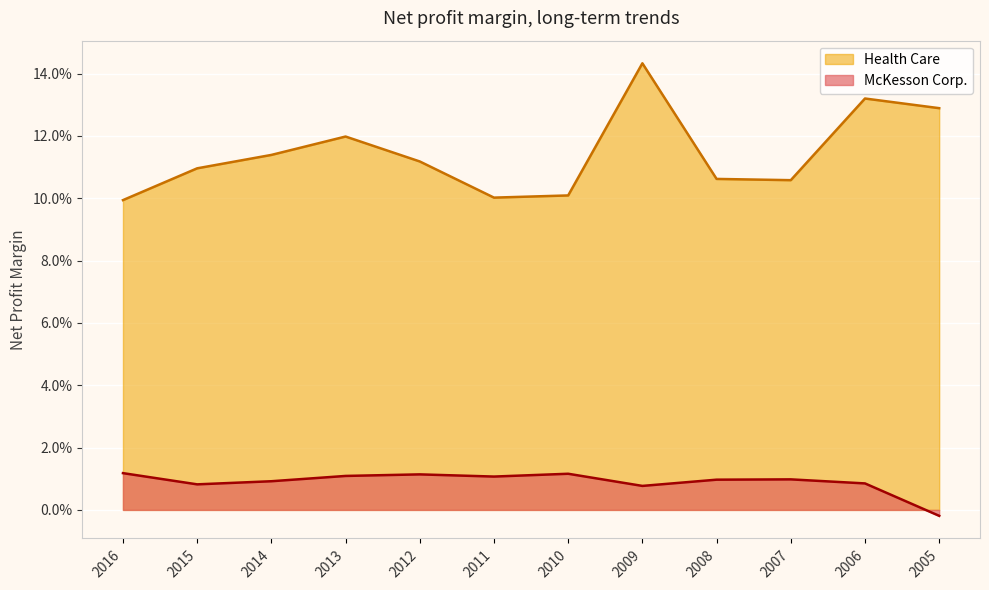

Count the Health Care values in the range 0 to 1.

12